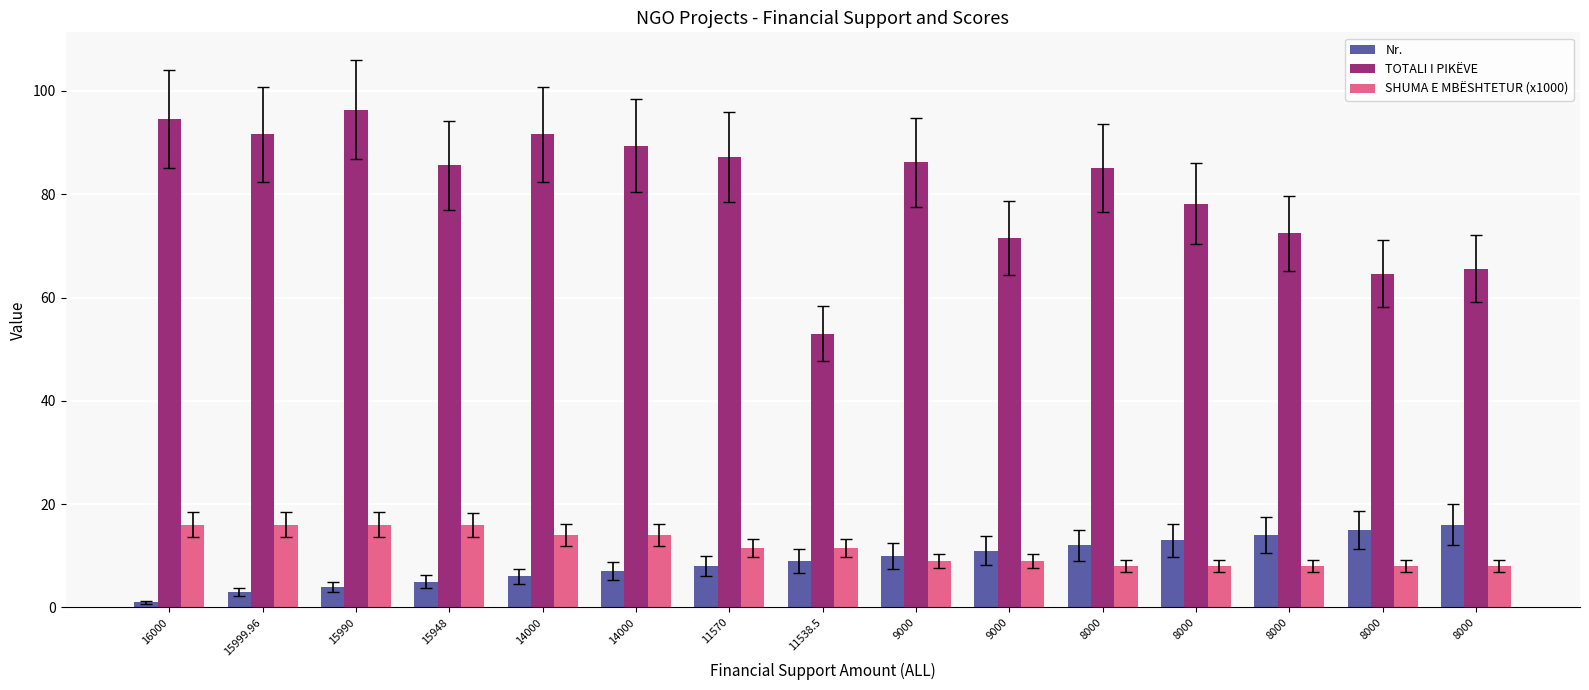

True or false: SHUMA E MBËSHTETUR (x1000) has a value of 14.4 at 8000.

False